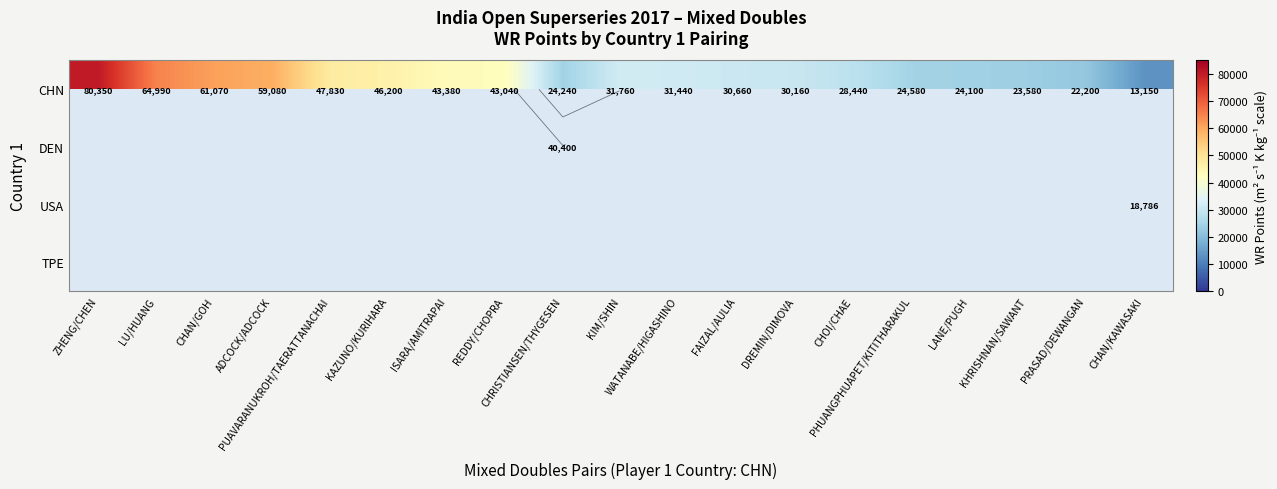

What is the greatest value displayed?

80350